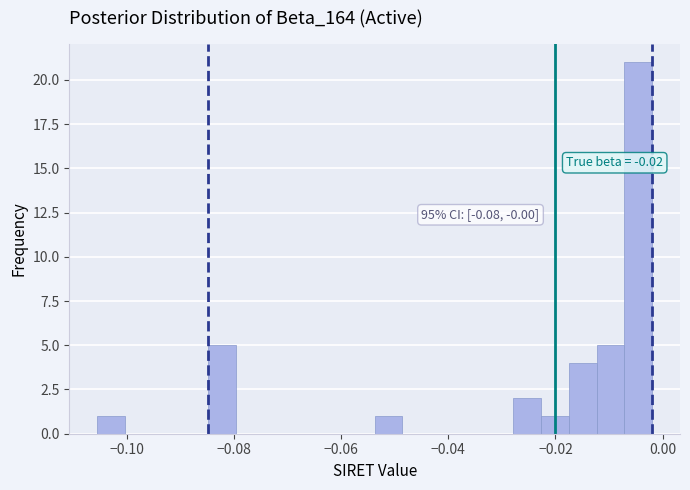

Read against the x-axis, roughly where is the centre of the tallest bar?

-0.004